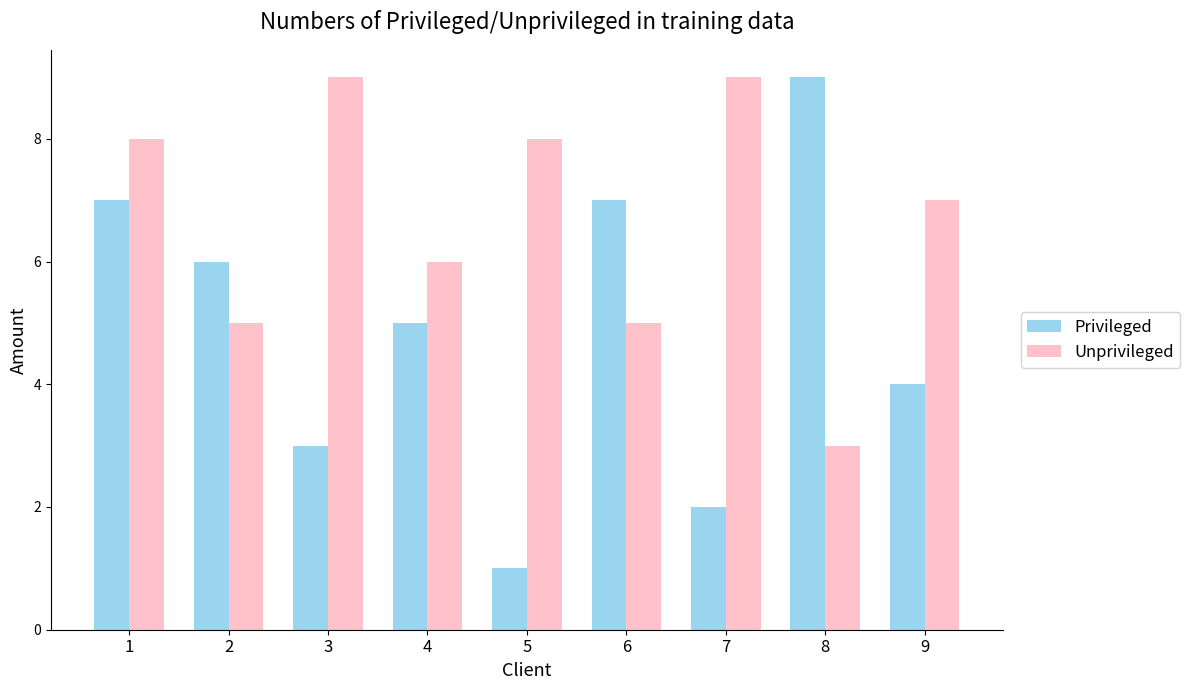

Which series has the largest range (max minus min)?

Privileged